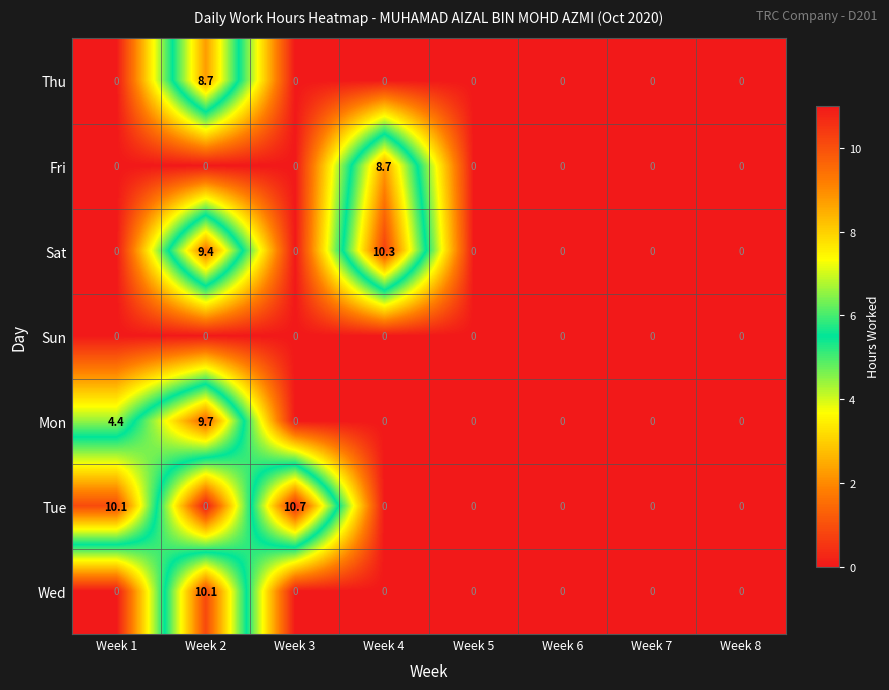

Which category has the highest value in the Thu series?

Week 2